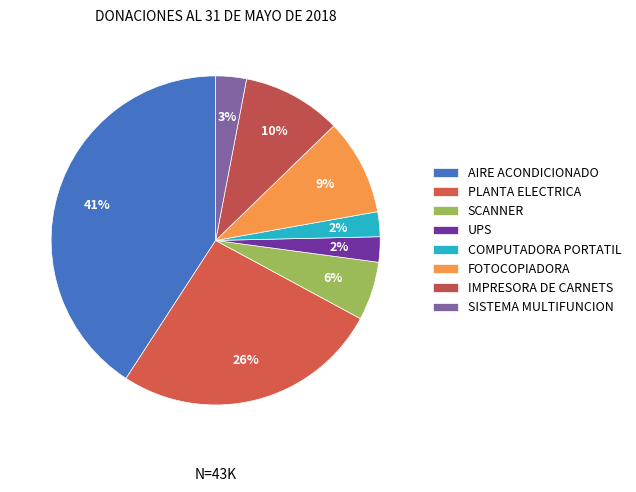

Which slice is the largest?

AIRE ACONDICIONADO